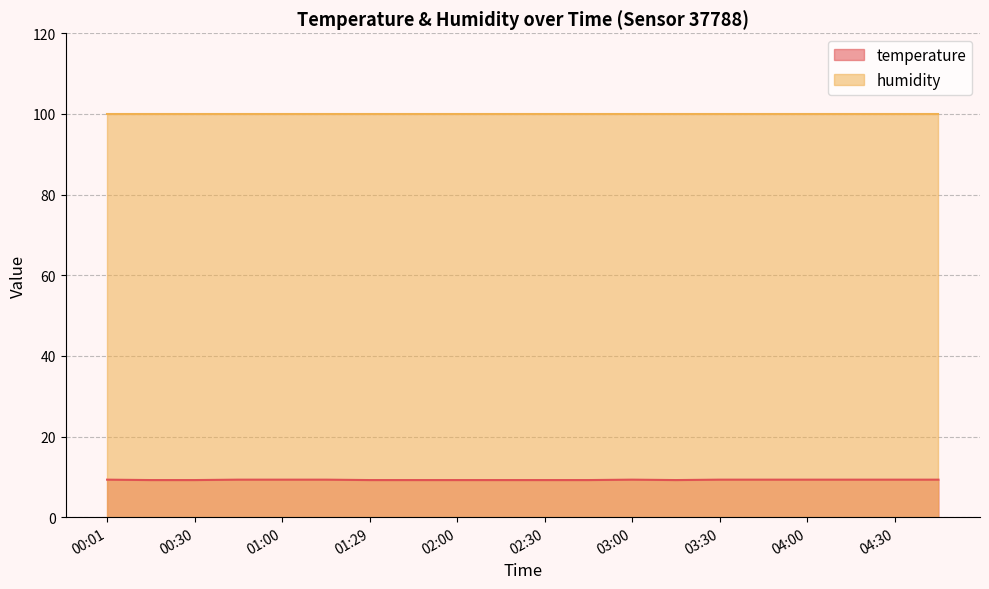

True or false: the data shows 4.6 at 04:15.

False